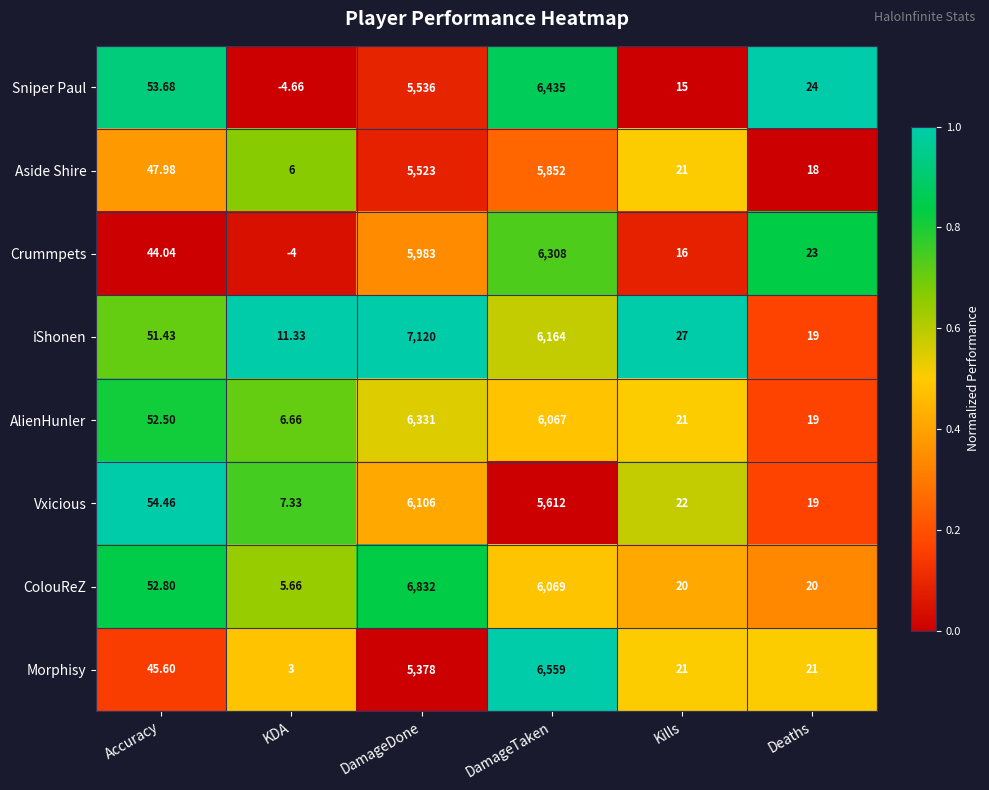

Which series has the widest spread of values?

iShonen